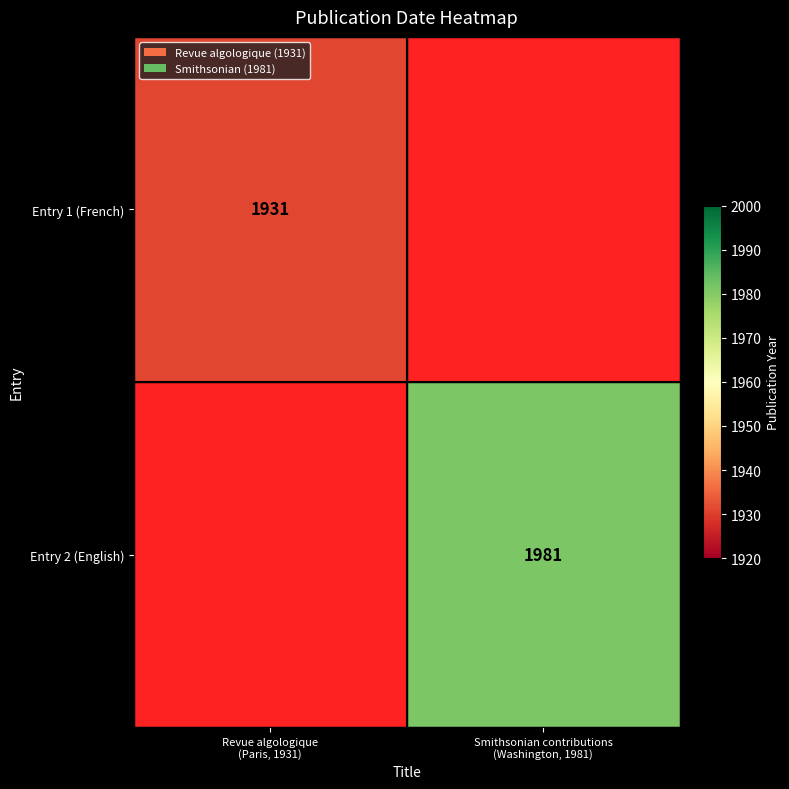

At how many categories does at least one series exceed 1956?

1